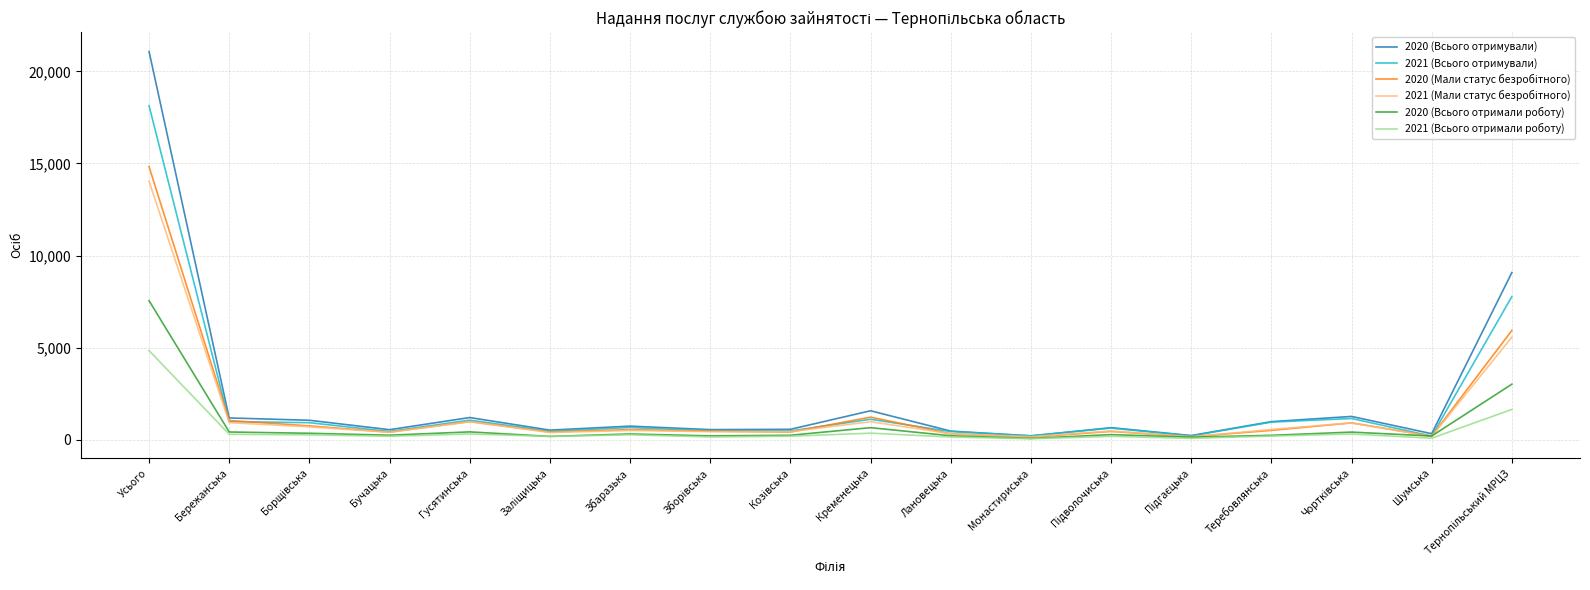

At which category is the sum across all series the highest?

Усього